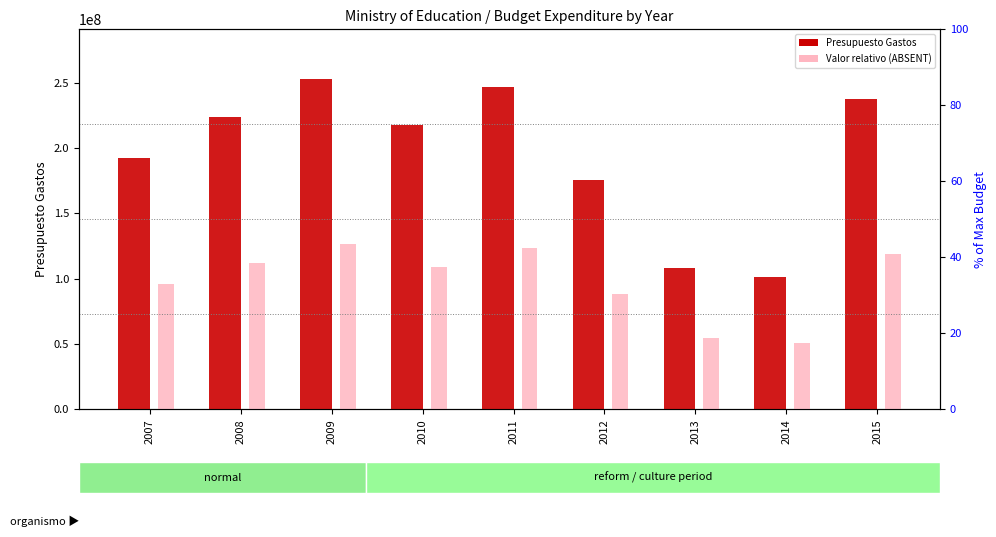

Which label corresponds to the largest value in the chart?

2009